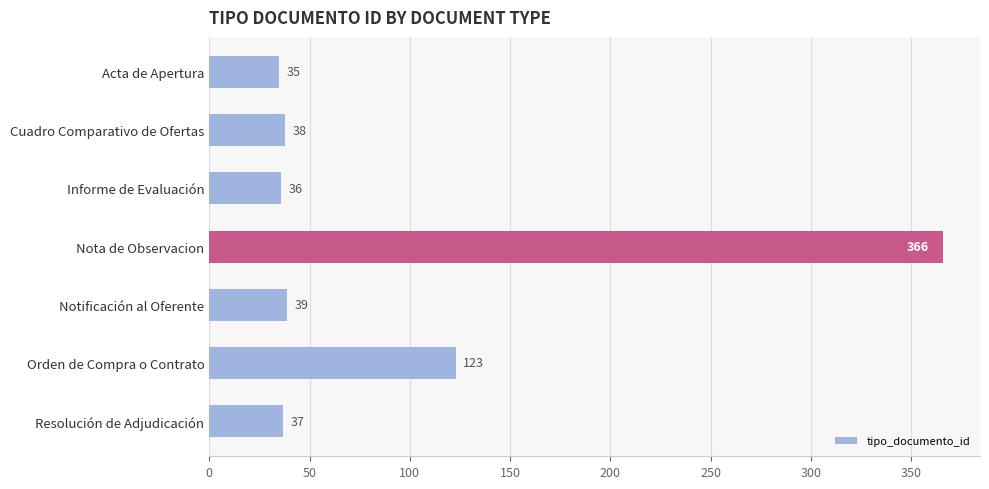

What is the value of the 3rd bar from the top?

36